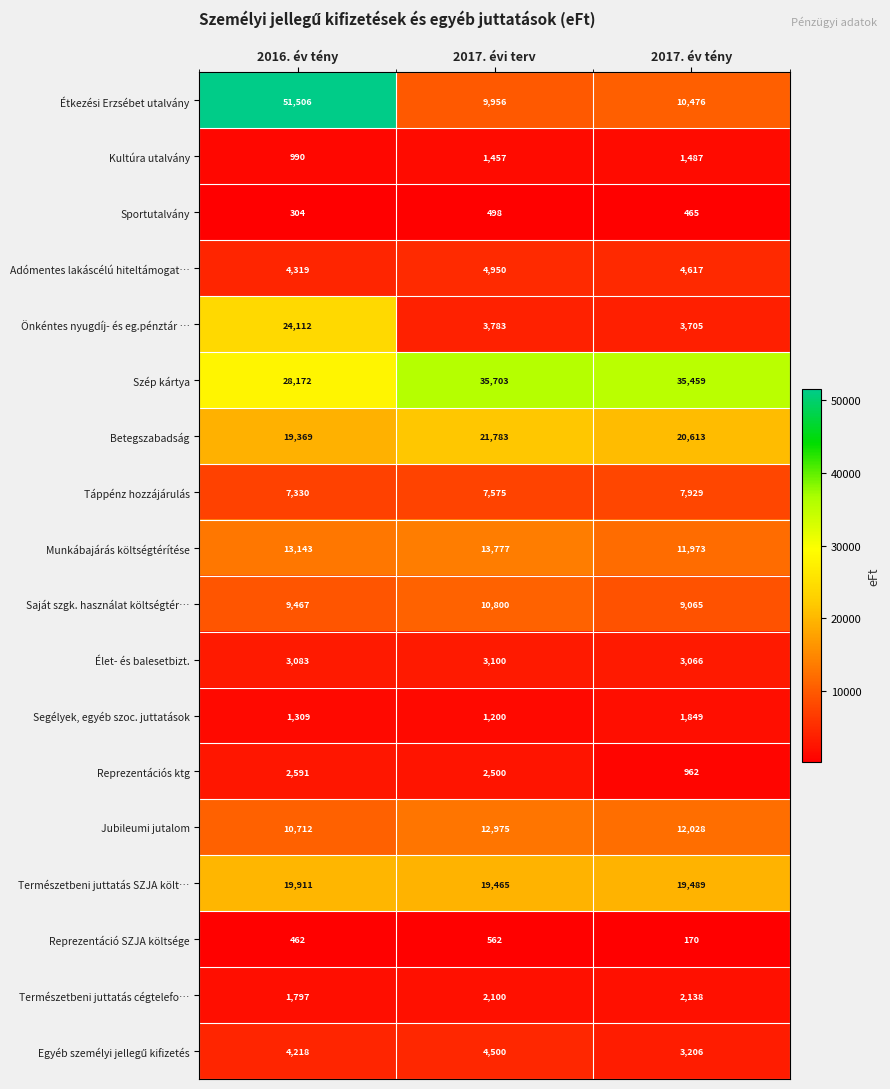

What is the lowest value of the Betegszabadság series?

19369